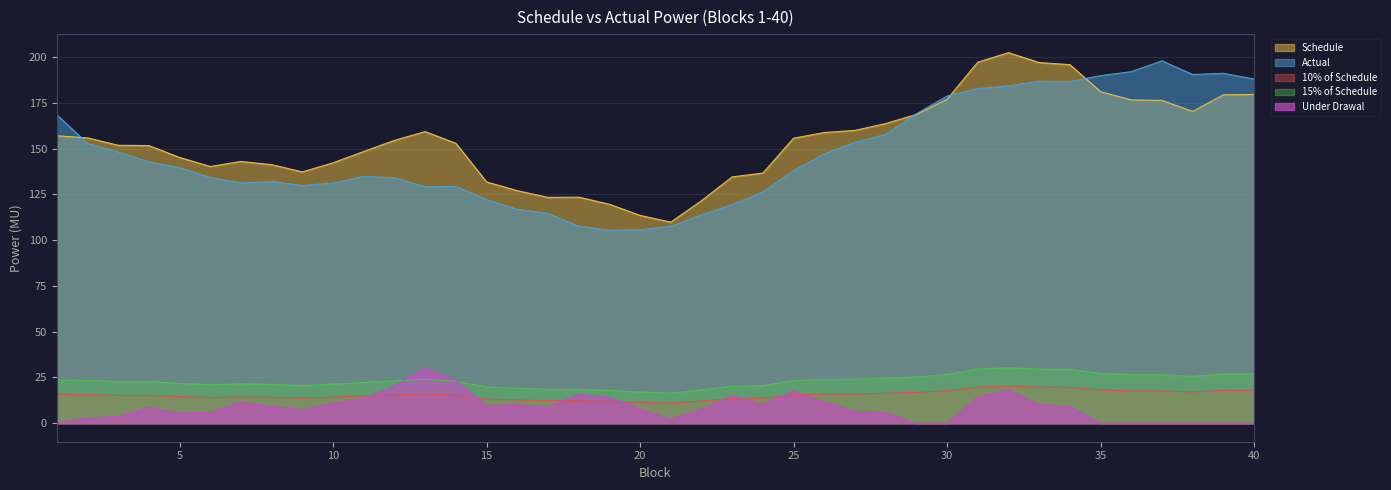

Between 10 and 26, which is larger?

26